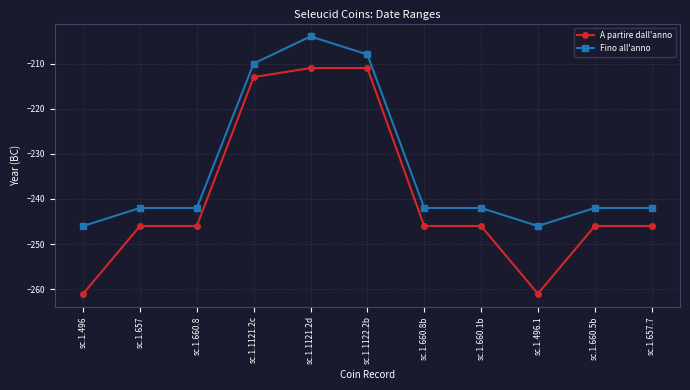

Does the chart have visible grid lines?

Yes